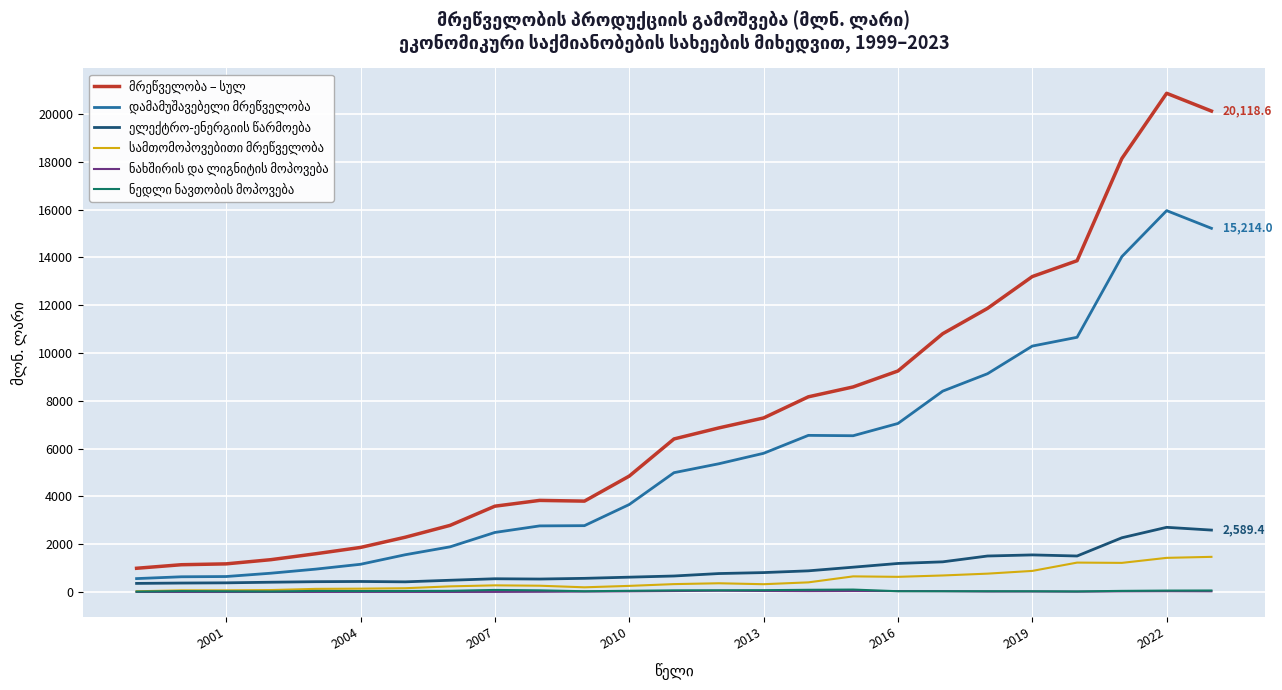

What is the maximum value shown in the chart?

20862.0